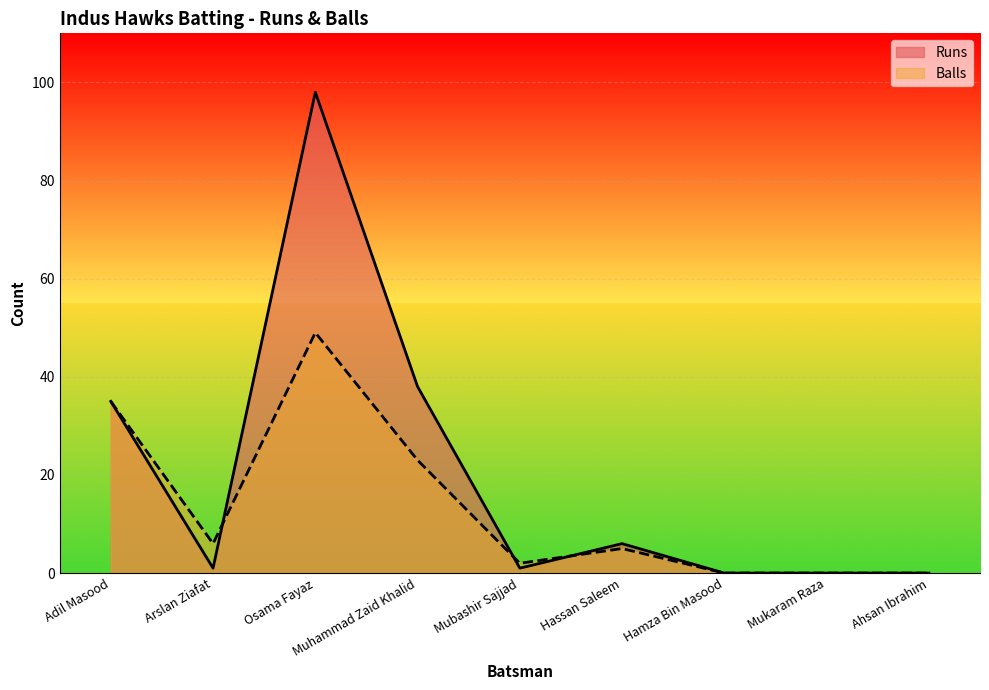

What is the difference between the maximum and minimum values in the Runs series?

98